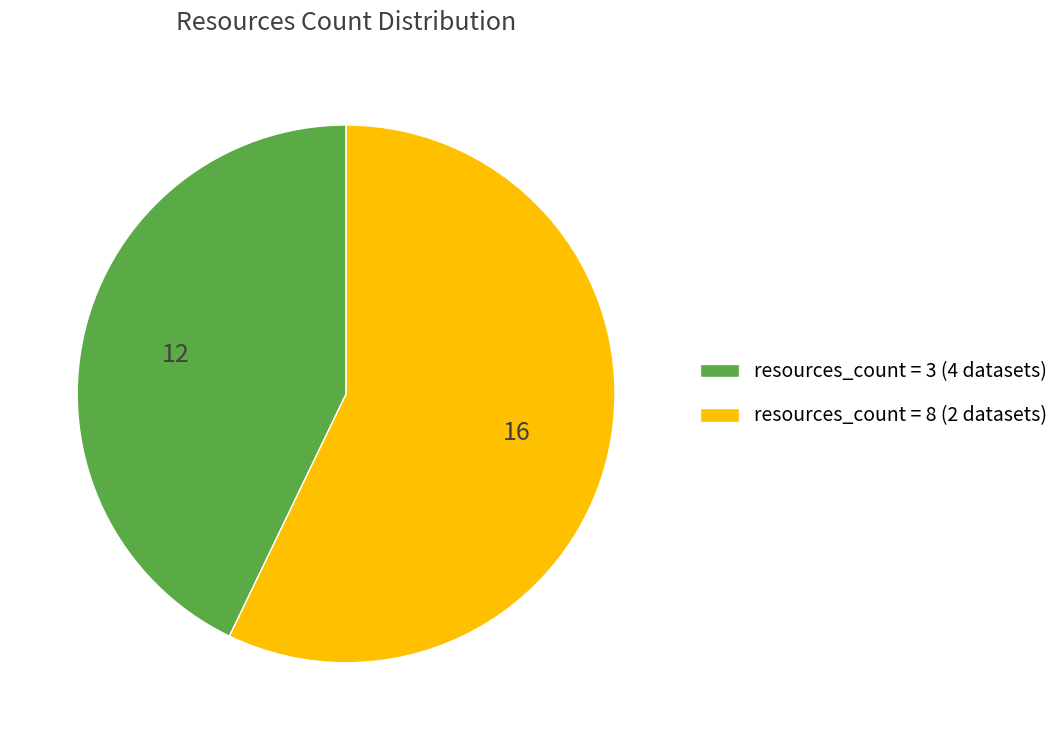

Which category has the smallest portion of the pie?

resources_count = 3 (4 datasets)